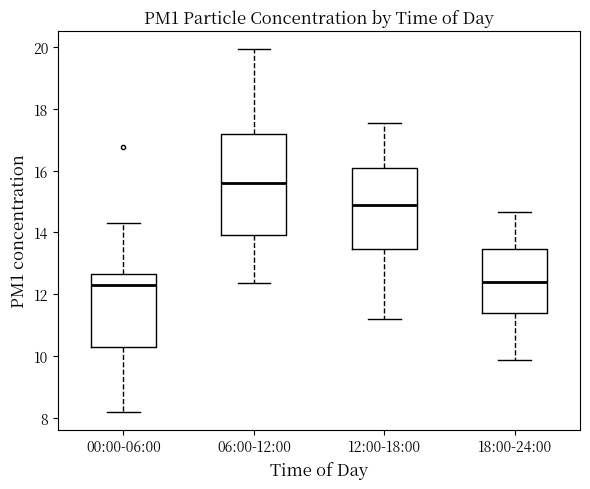

Reading left to right, read every box against the y-axis: the position of its median line, the range the box covers, and the ends of its whiskers. The values are not printed on the chart, so give them approximately, as read against the axis.

00:00-06:00: median 12.4, box 10.2 to 12.6, whiskers 8.2 to 14.4
06:00-12:00: median 15.6, box 14.0 to 17.2, whiskers 12.4 to 20.0
12:00-18:00: median 14.8, box 13.4 to 16.0, whiskers 11.2 to 17.6
18:00-24:00: median 12.4, box 11.4 to 13.4, whiskers 9.8 to 14.6